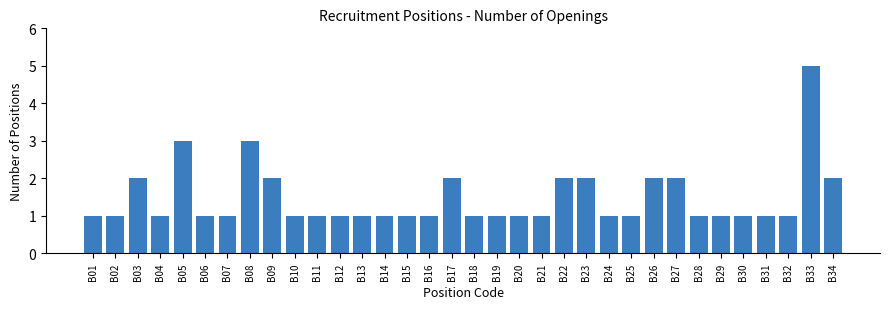

Which has a higher value, B26 or B11?

B26